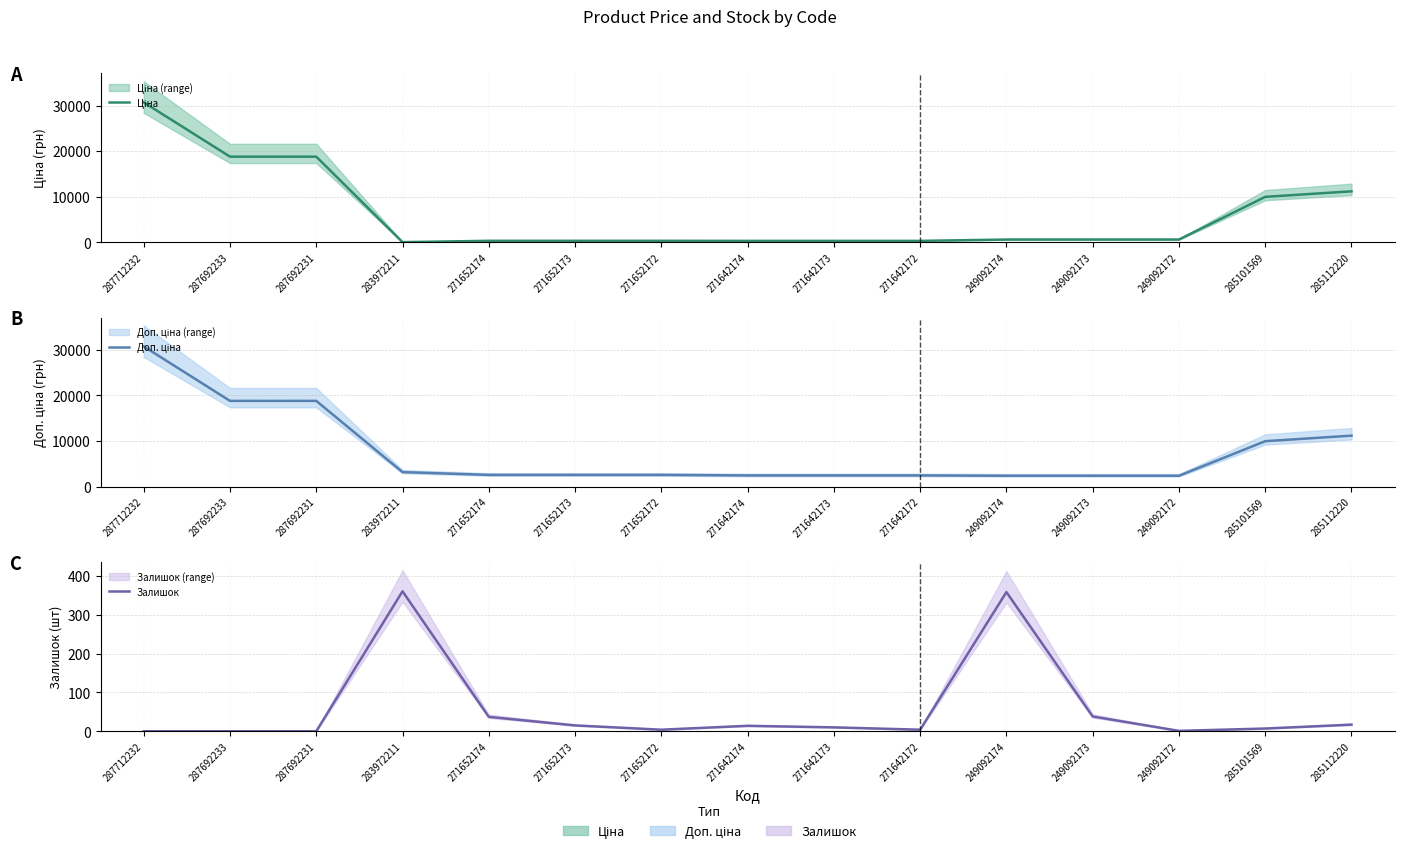

How many intersections are there between Ціна and Залишок?

2